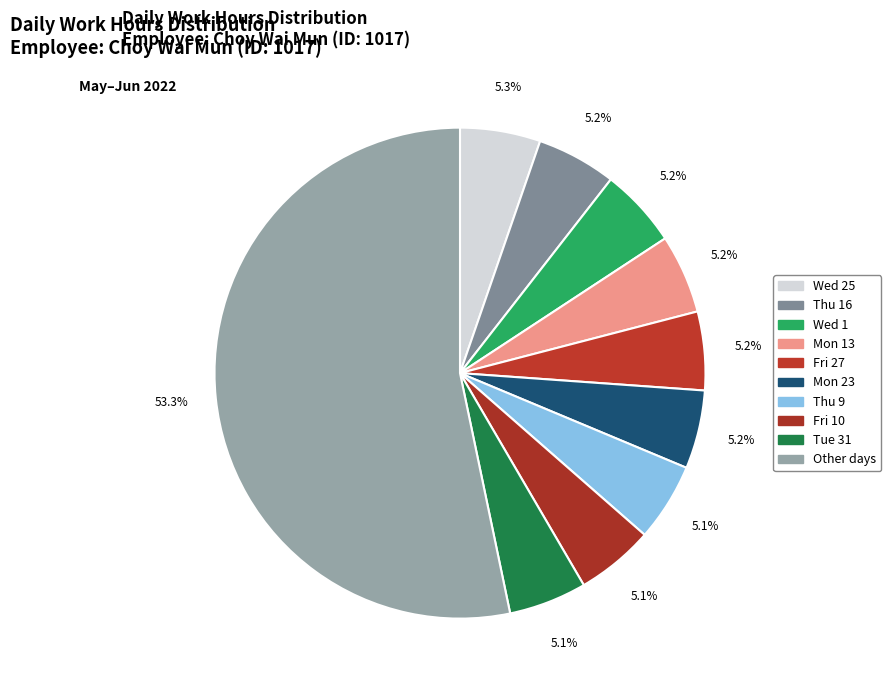

How many segments does this pie chart have?

10